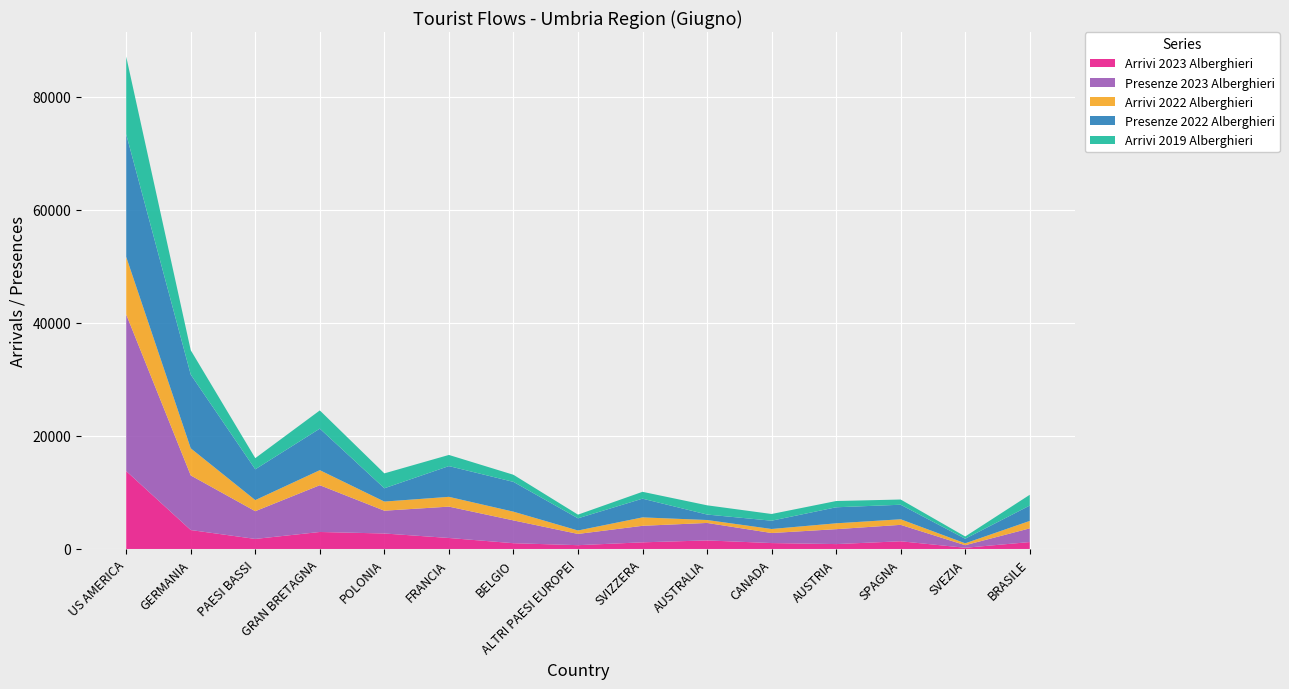

Reading left to right, what are all the values shown in this chart?

Arrivi 2023 Alberghieri: 13781	3349	1776	3005	2737	1945	1020	671	1174	1511	1045	864	1361	212	1221
Presenze 2023 Alberghieri: 27701	9661	4906	8275	4033	5546	4035	1987	2922	3094	1775	2637	2906	454	2423
Arrivi 2022 Alberghieri: 10187	4791	1961	2658	1614	1730	1541	610	1490	517	714	1038	986	335	1316
Presenze 2022 Alberghieri: 21689	13045	5447	7348	2353	5439	5270	2157	3312	969	1466	2835	2572	806	2717
Arrivi 2019 Alberghieri: 13733	4312	1977	3222	2635	1974	1258	648	1213	1633	1187	1106	923	399	1906